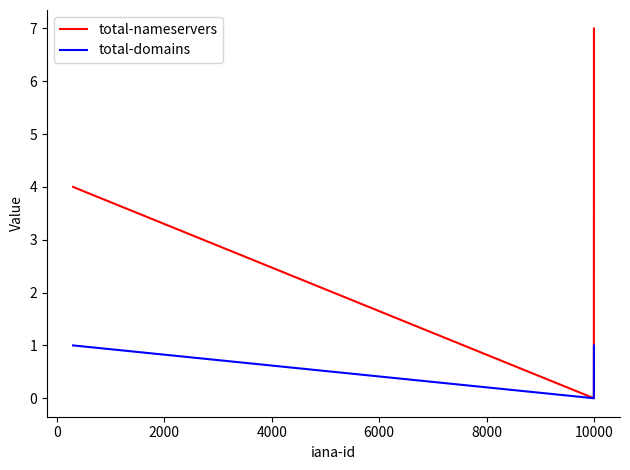

What is the greatest value displayed?

7